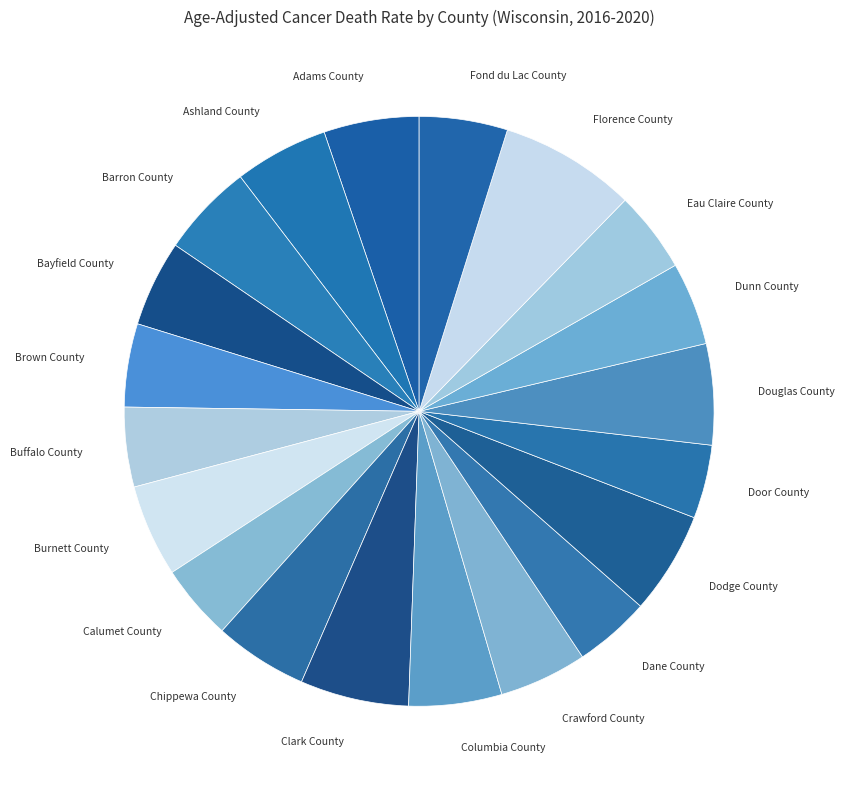

How many slices are in this pie chart?

20